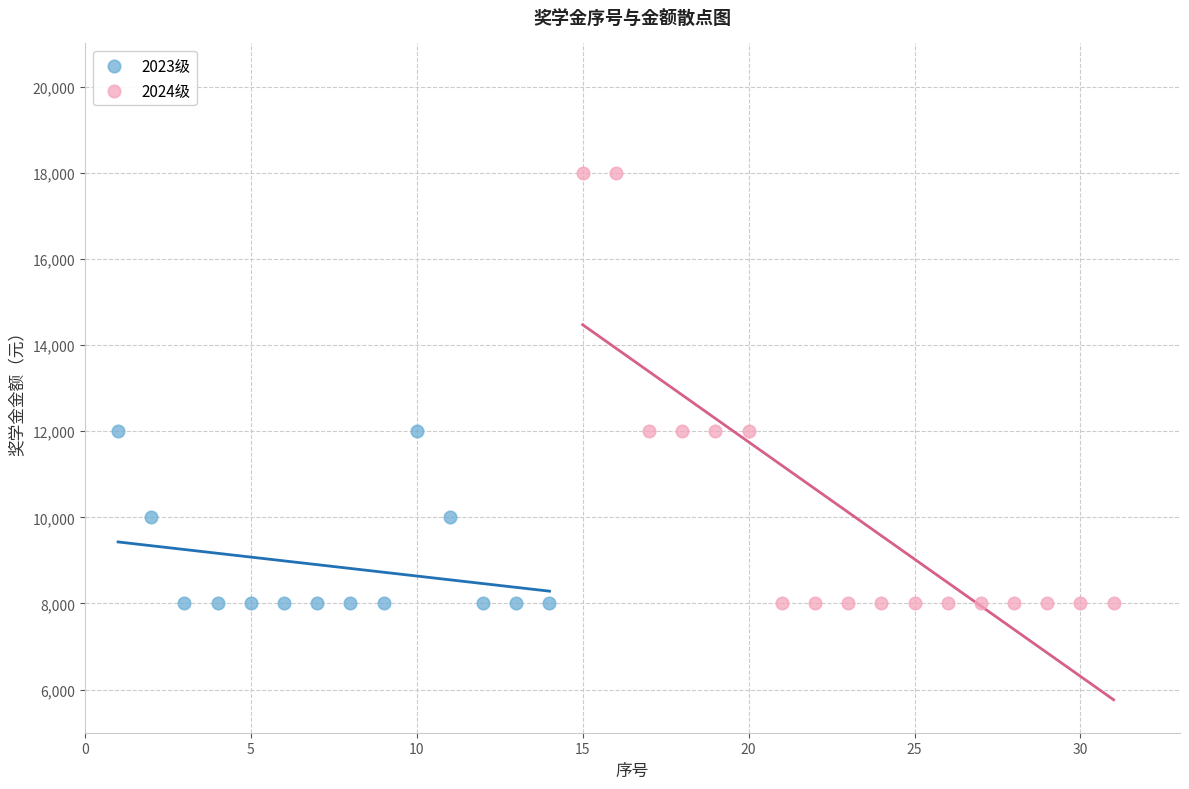

What are all the series names shown in the legend?

2023级, 2024级